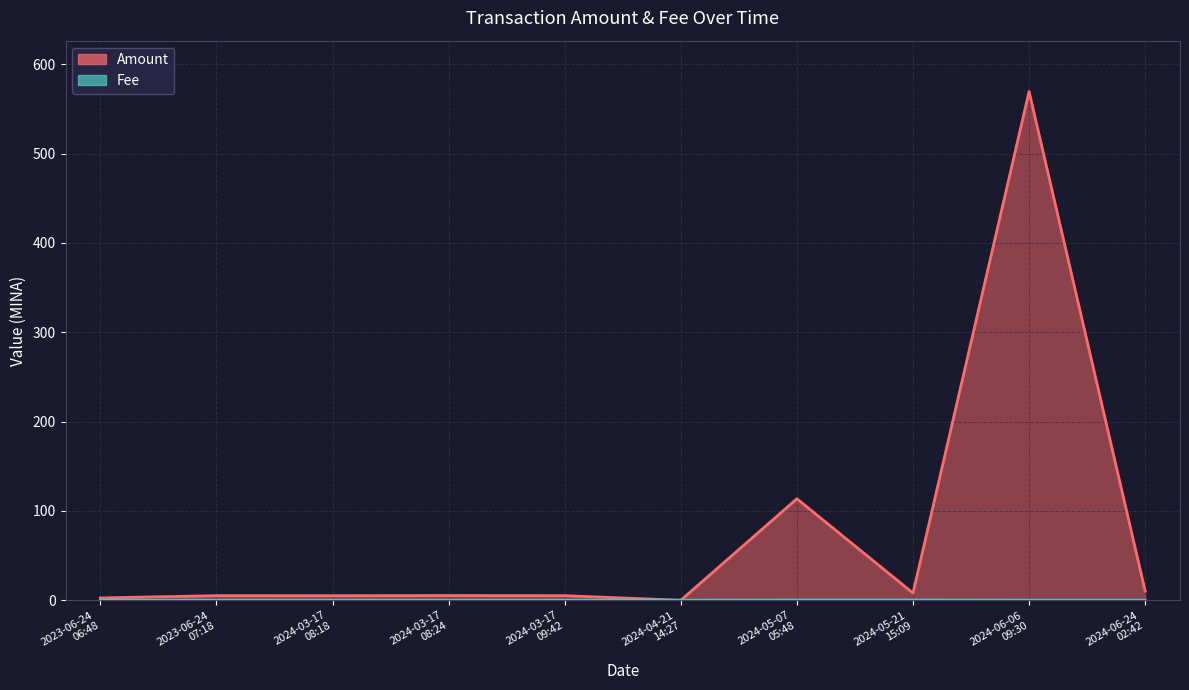

Rank the series at 2024-06-06
09:30 from lowest to highest value.

Fee, Amount